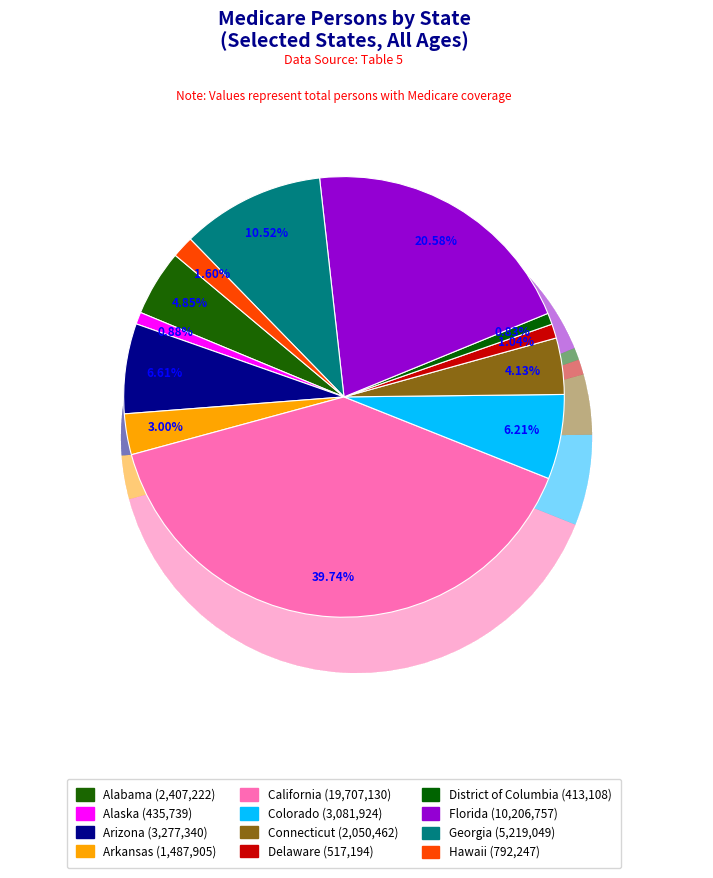

To the nearest percent, what is the combined percentage of Connecticut and Alabama?

9%